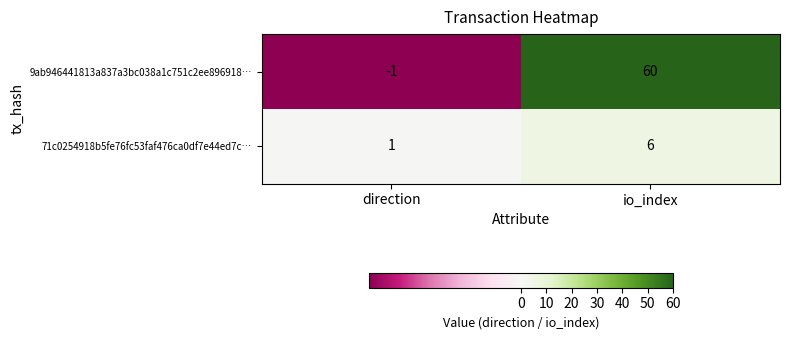

At which category does the chart reach its peak across all series?

io_index